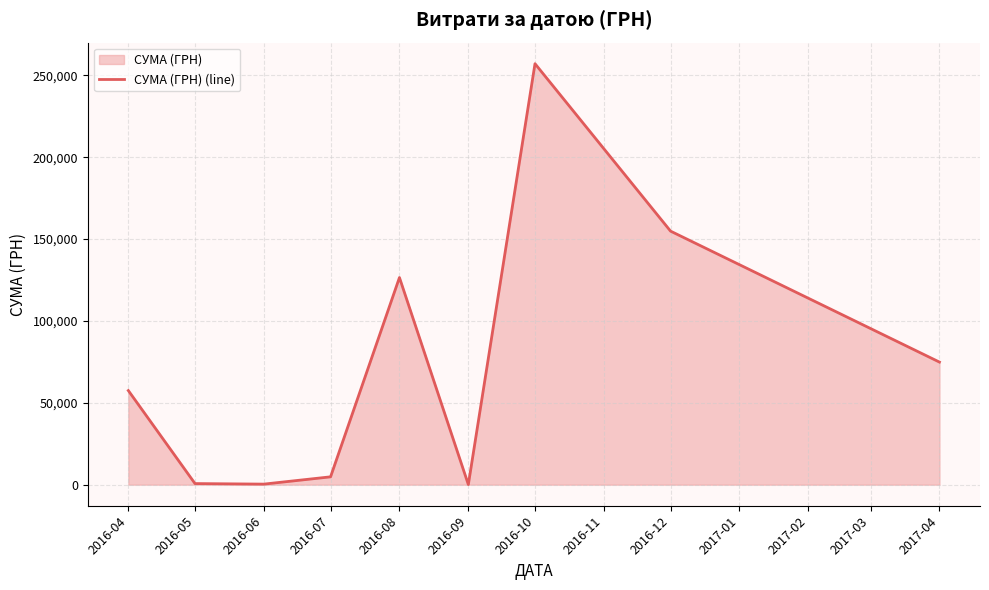

What is the smallest value displayed?

84.5